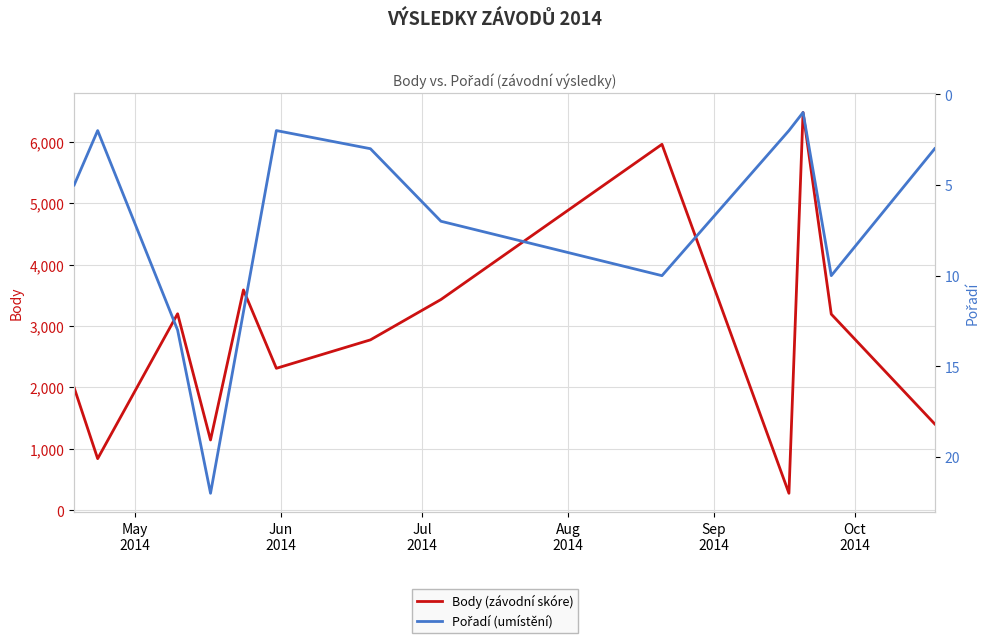

True or false: Body (závodní skóre) and Pořadí (umístění) intersect in this chart.

False